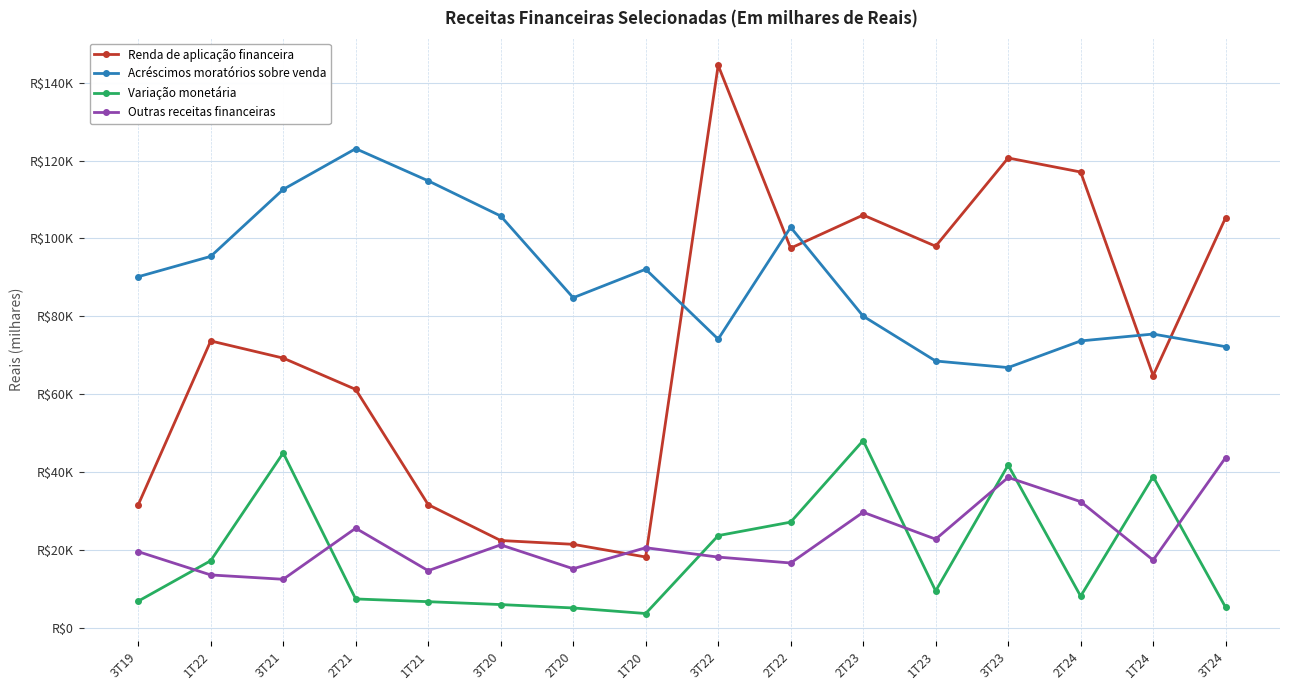

What are all the series names shown in the legend?

Renda de aplicação financeira, Acréscimos moratórios sobre venda, Variação monetária, Outras receitas financeiras